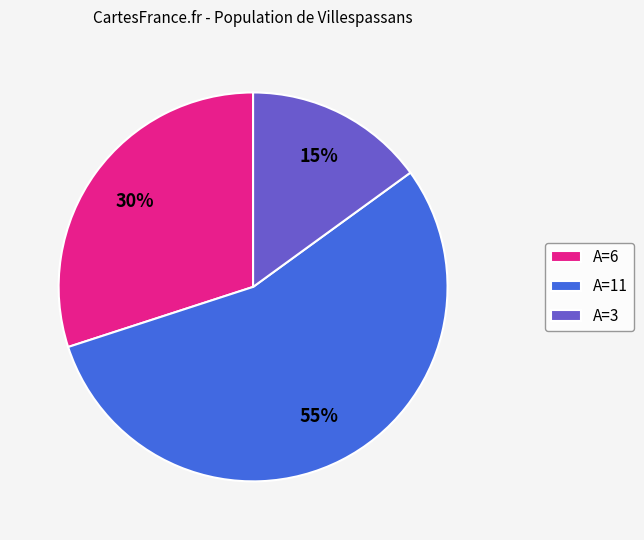

Between A=11 and A=6, which is larger?

A=11